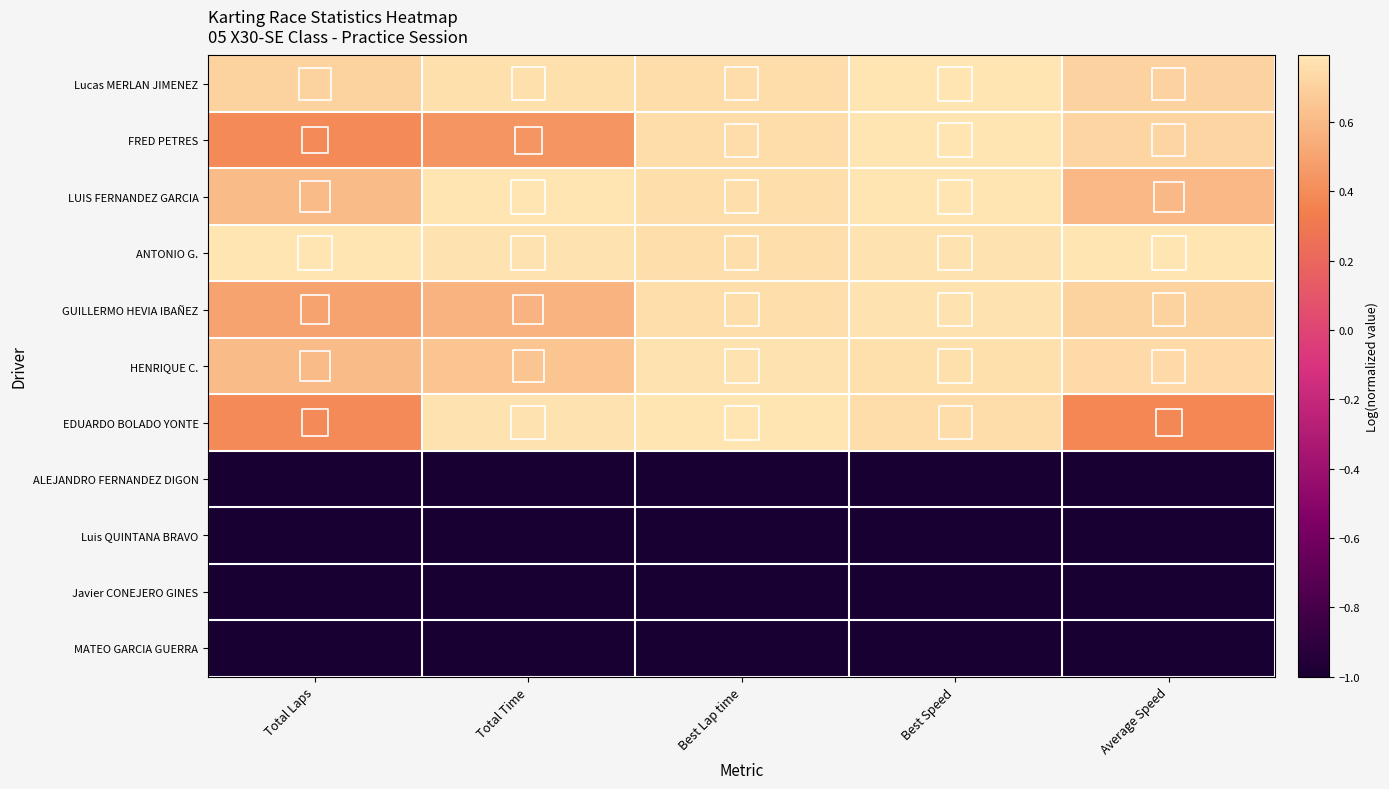

At how many categories does at least one series exceed 0?

5